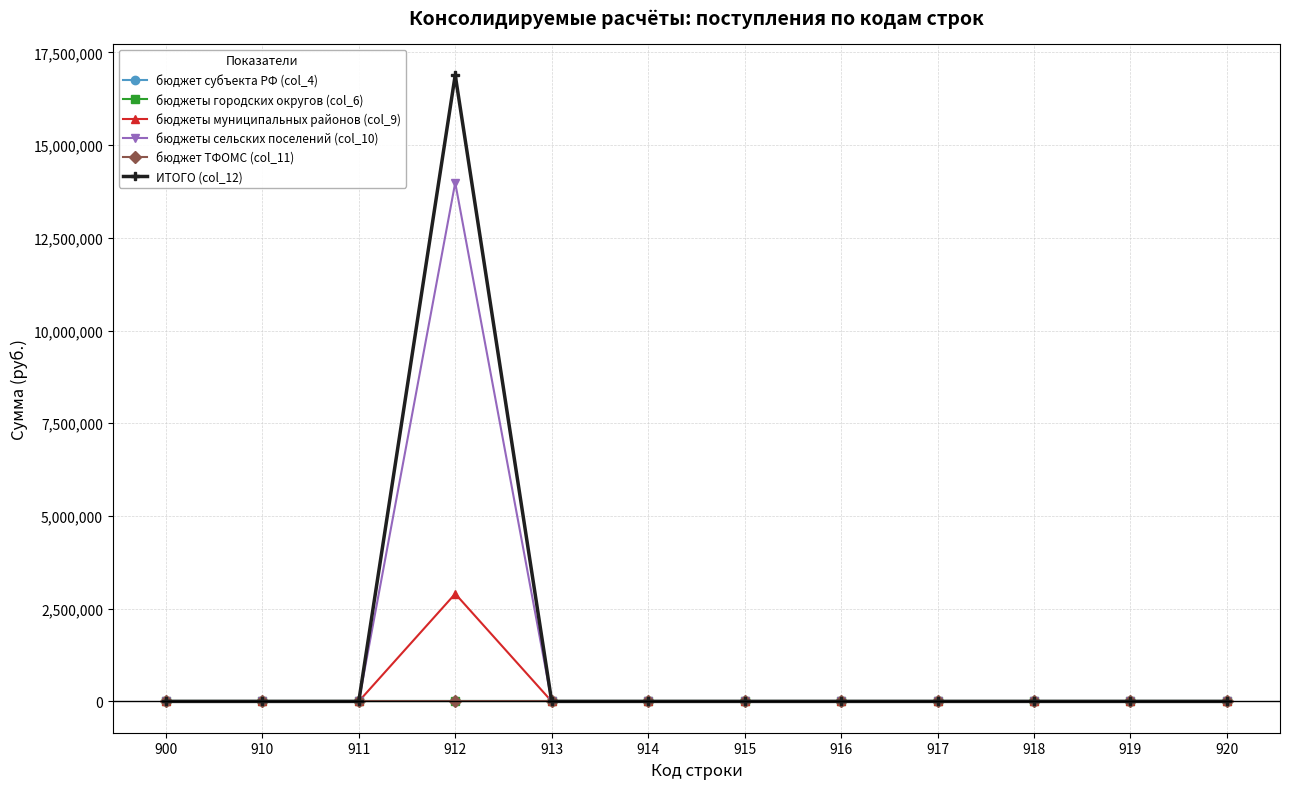

True or false: ИТОГО (col_12) and бюджет ТФОМС (col_11) cross at least once.

False